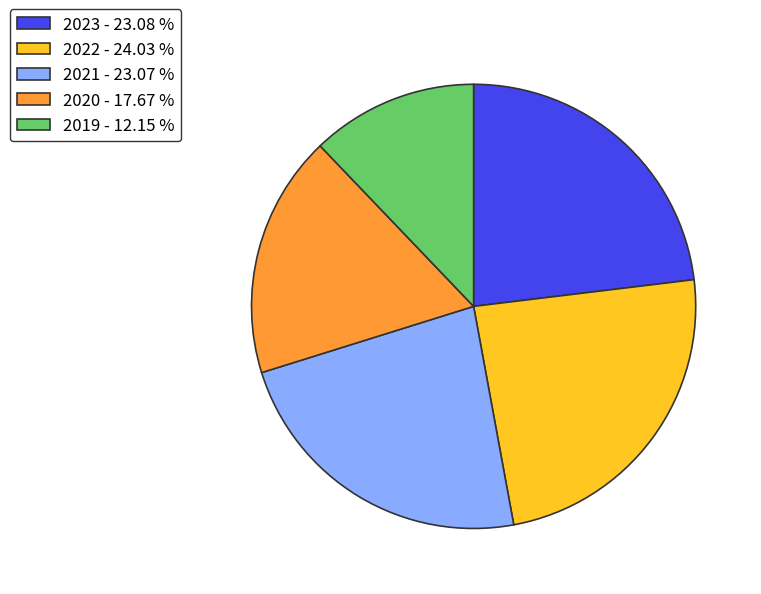

Is there any slice that represents more than half of the pie?

No